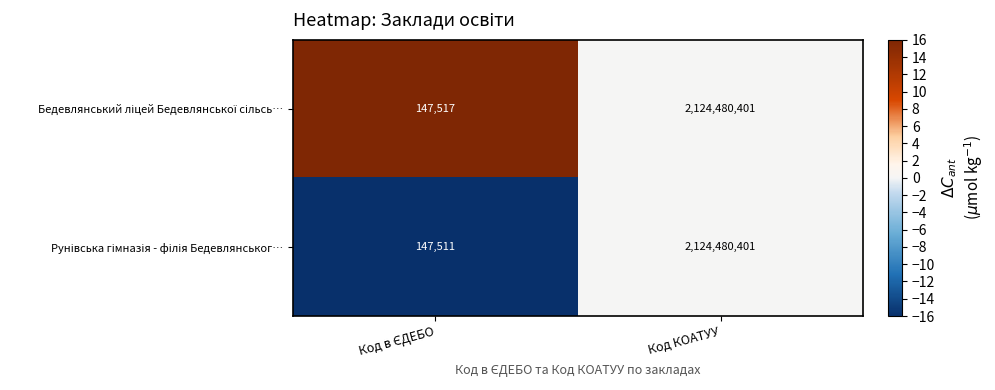

What is the maximum value shown in the chart?

2124480401